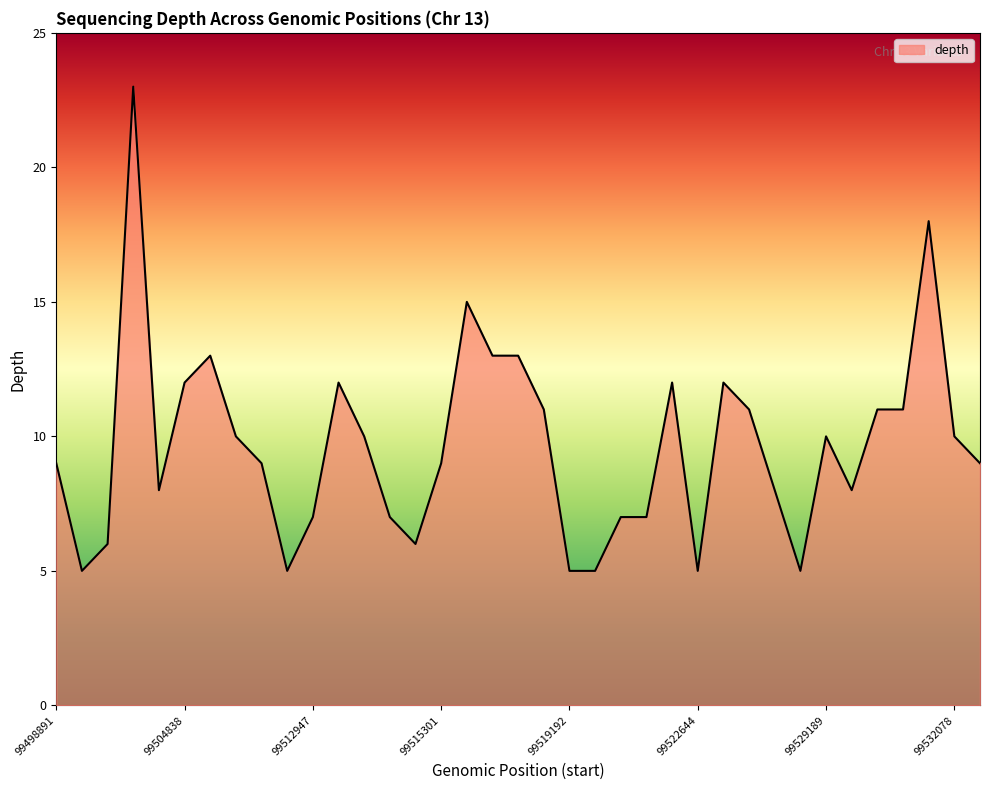

What is the smallest value displayed?

5